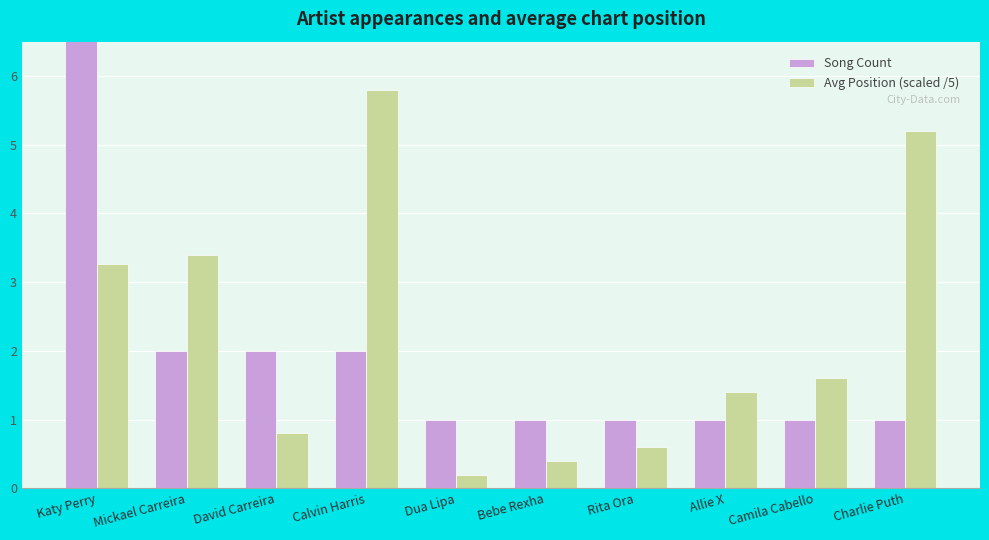

What is the difference between the Song Count values at Calvin Harris and Dua Lipa?

1.0